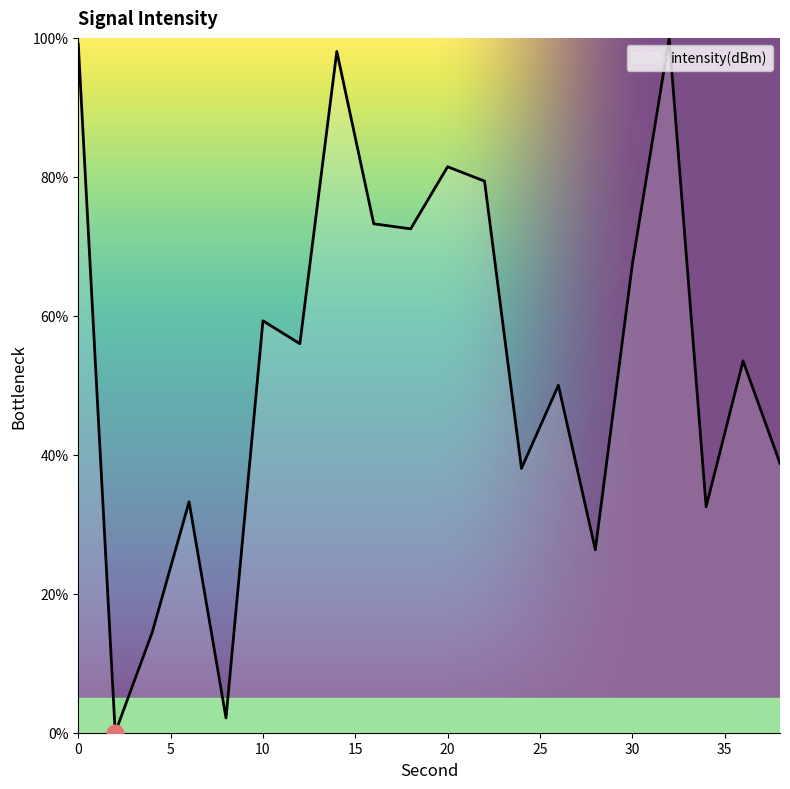

How many lines are shown in the chart?

1